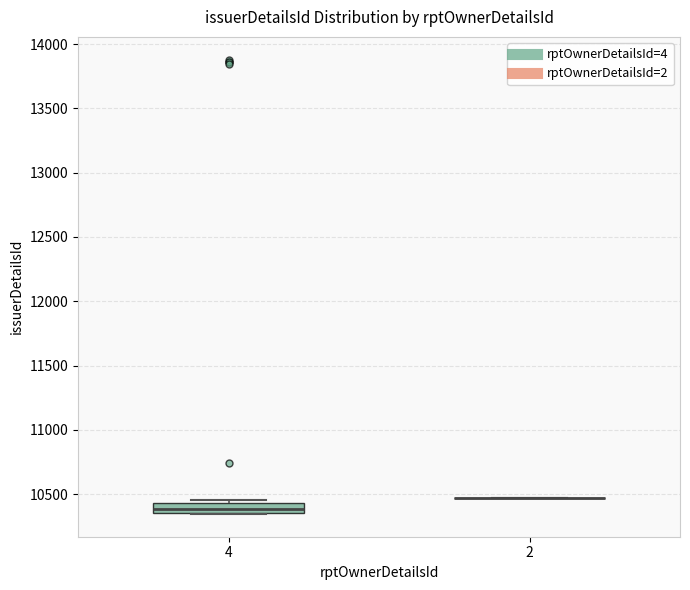

Where is the upper edge of the box at x = 4 on the y-axis? The values are not printed on the chart, so give them approximately, as read against the axis.

10450